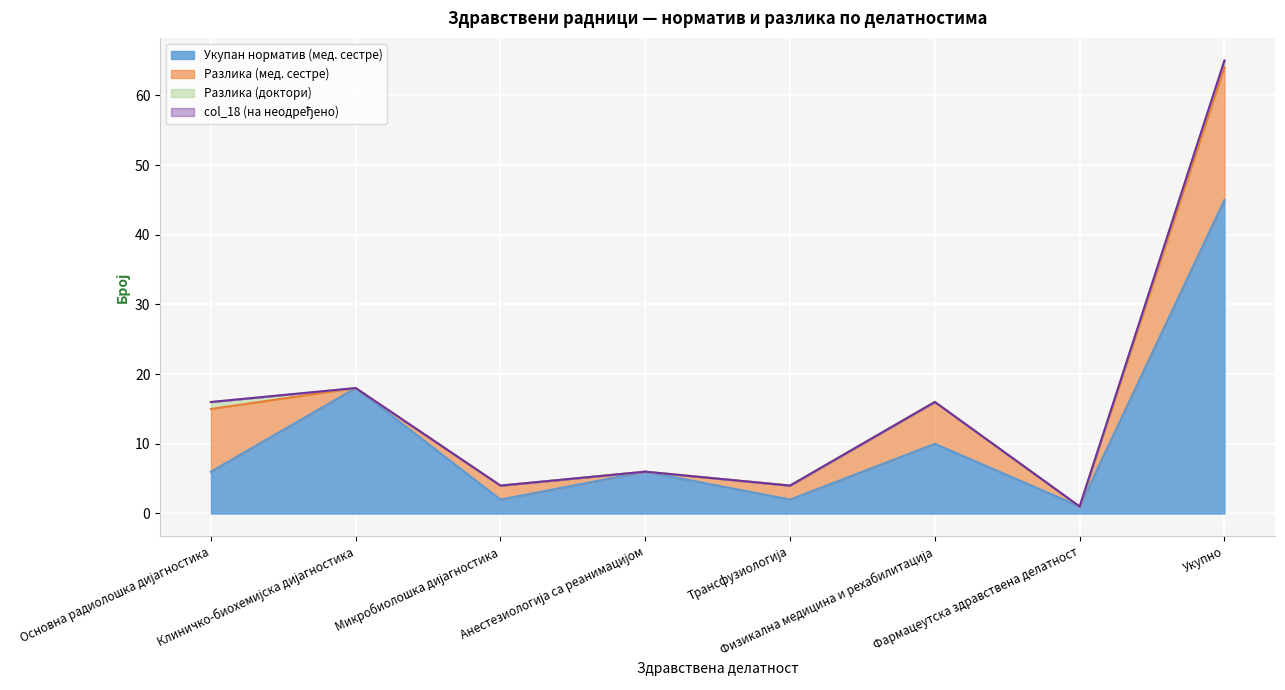

Where does the Укупан норматив (мед. сестре) series first go above 6?

Клиничко-биохемијска дијагностика